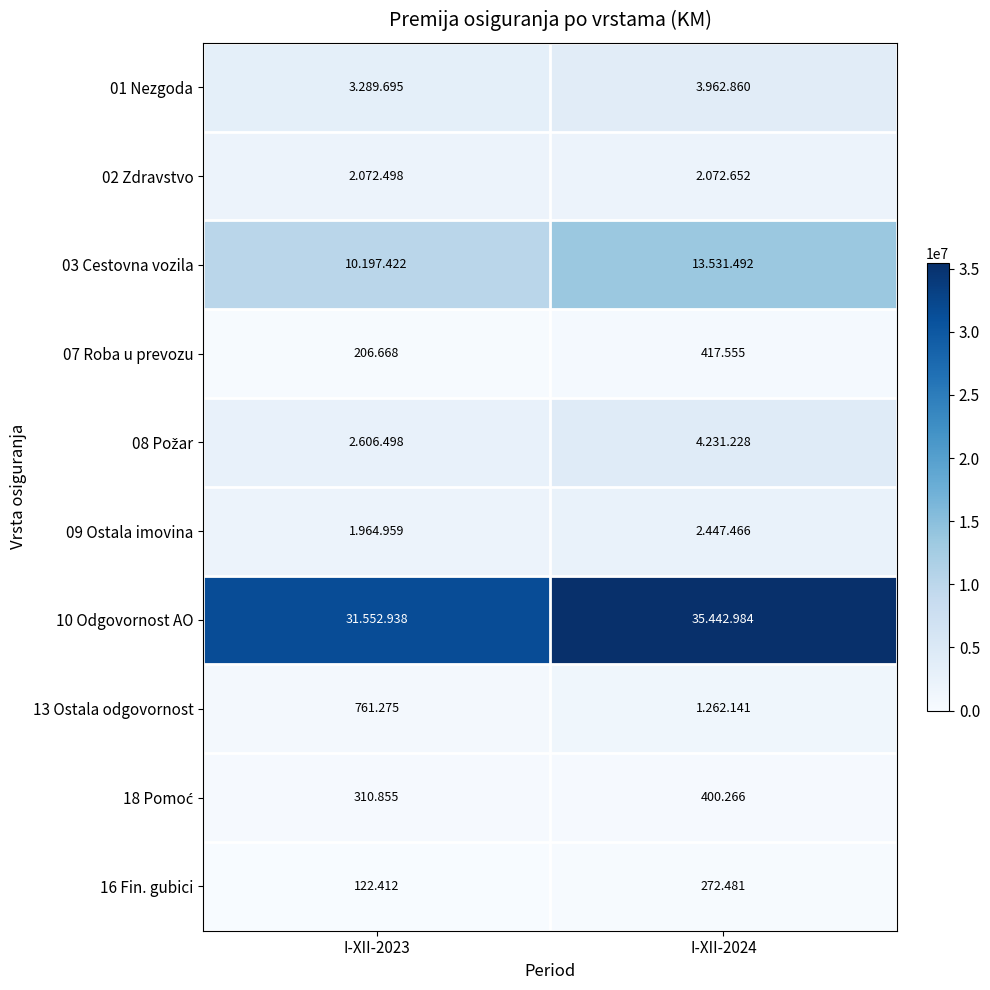

The 02 Zdravstvo series shows 714373 at I-XII-2024. True or false?

False